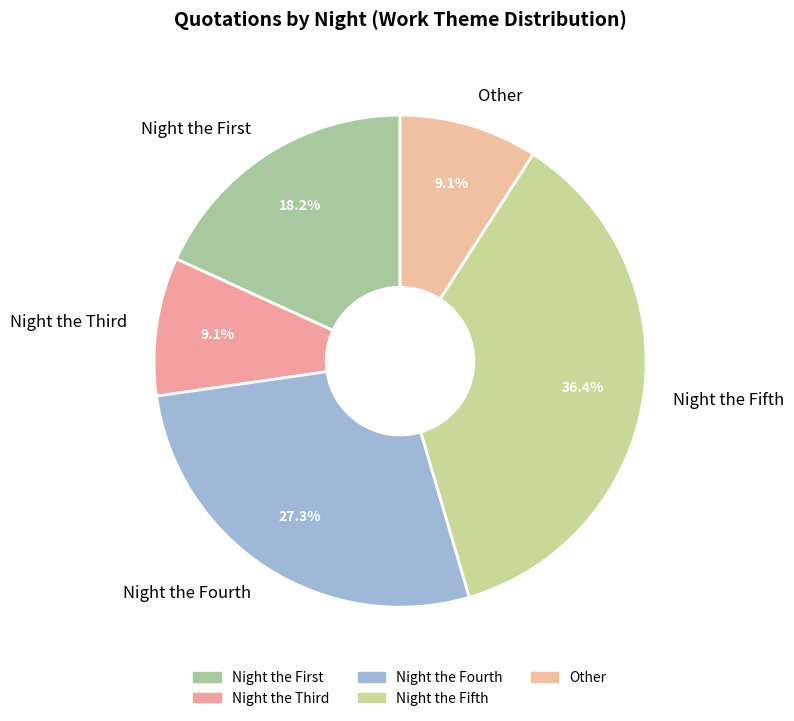

Combined, do Other and Night the Fifth account for over 50%?

No